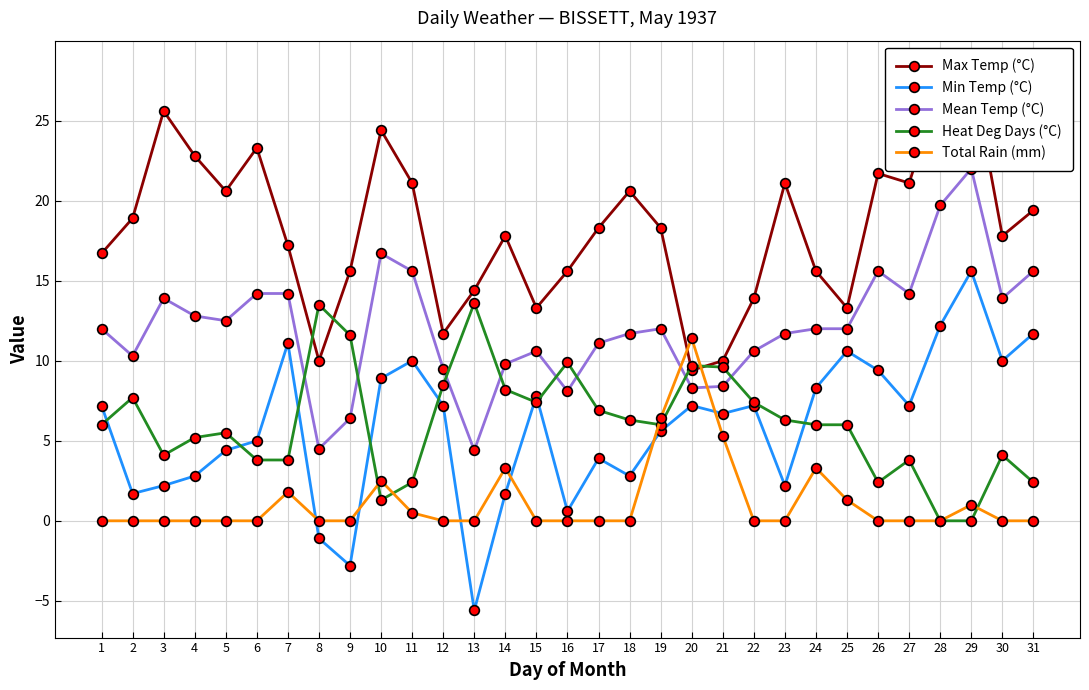

Between which two adjacent categories do Heat Deg Days (°C) and Mean Temp (°C) first intersect?

7 and 8